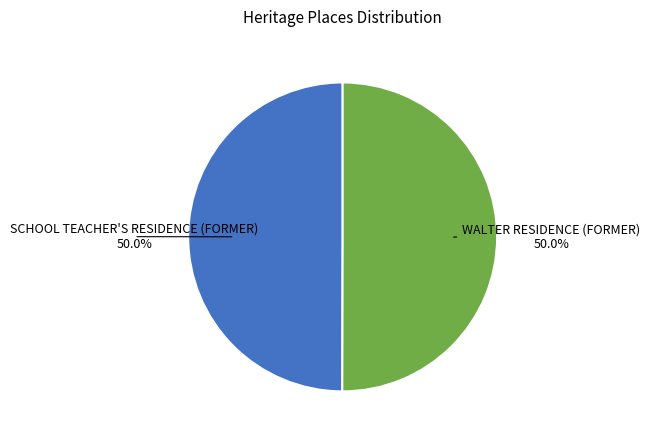

Is the sum of SCHOOL TEACHER'S RESIDENCE (FORMER) and WALTER RESIDENCE (FORMER) greater than half?

Yes